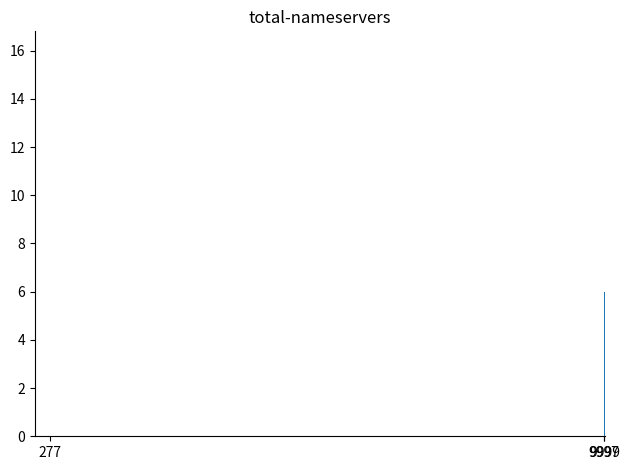

What is the maximum value shown in the chart?

14